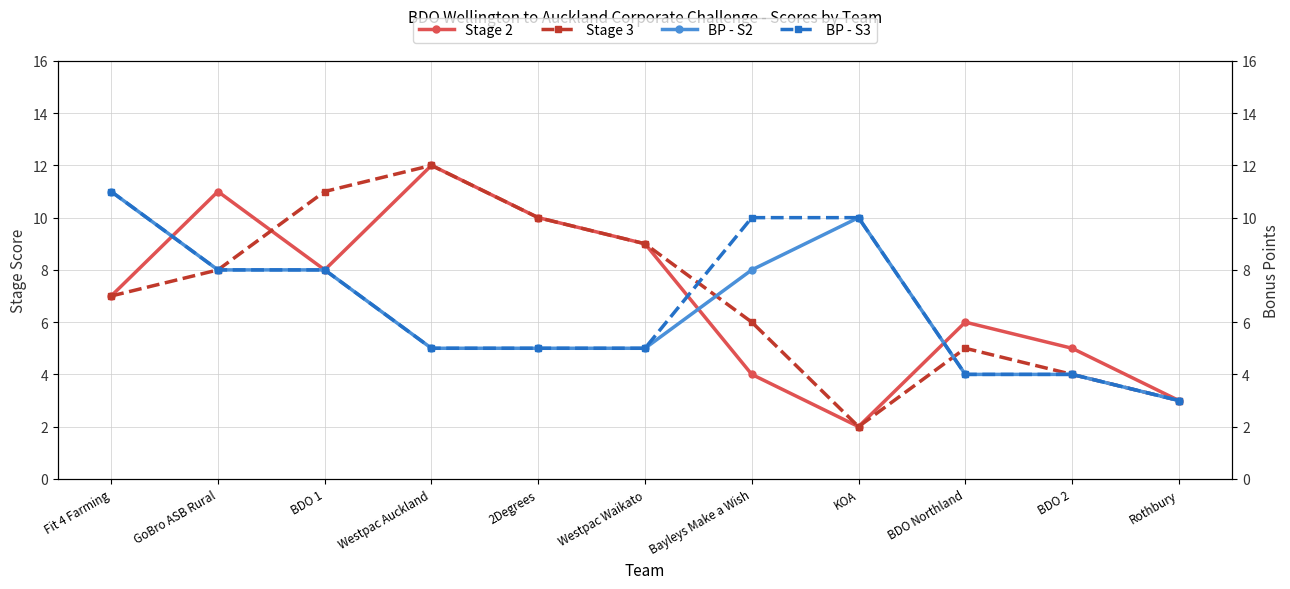

In BP - S2, how many points are higher than both neighbors (excluding endpoints)?

1